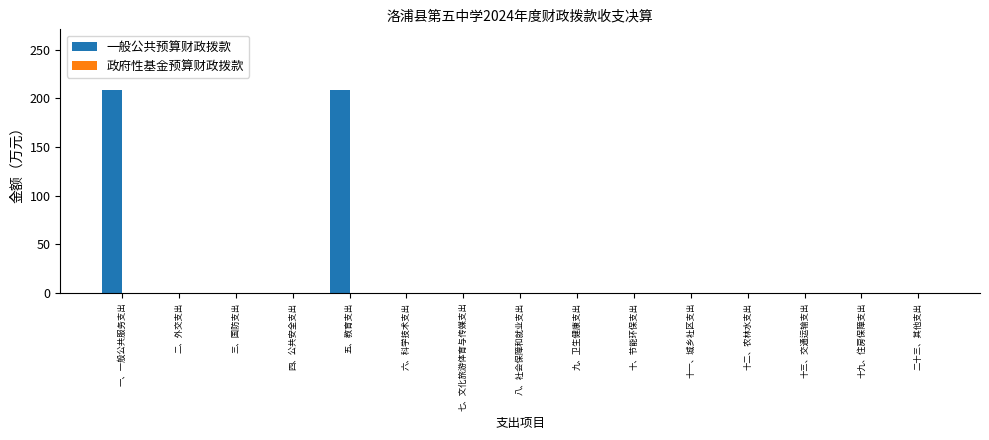

What is the greatest value displayed?

208.4